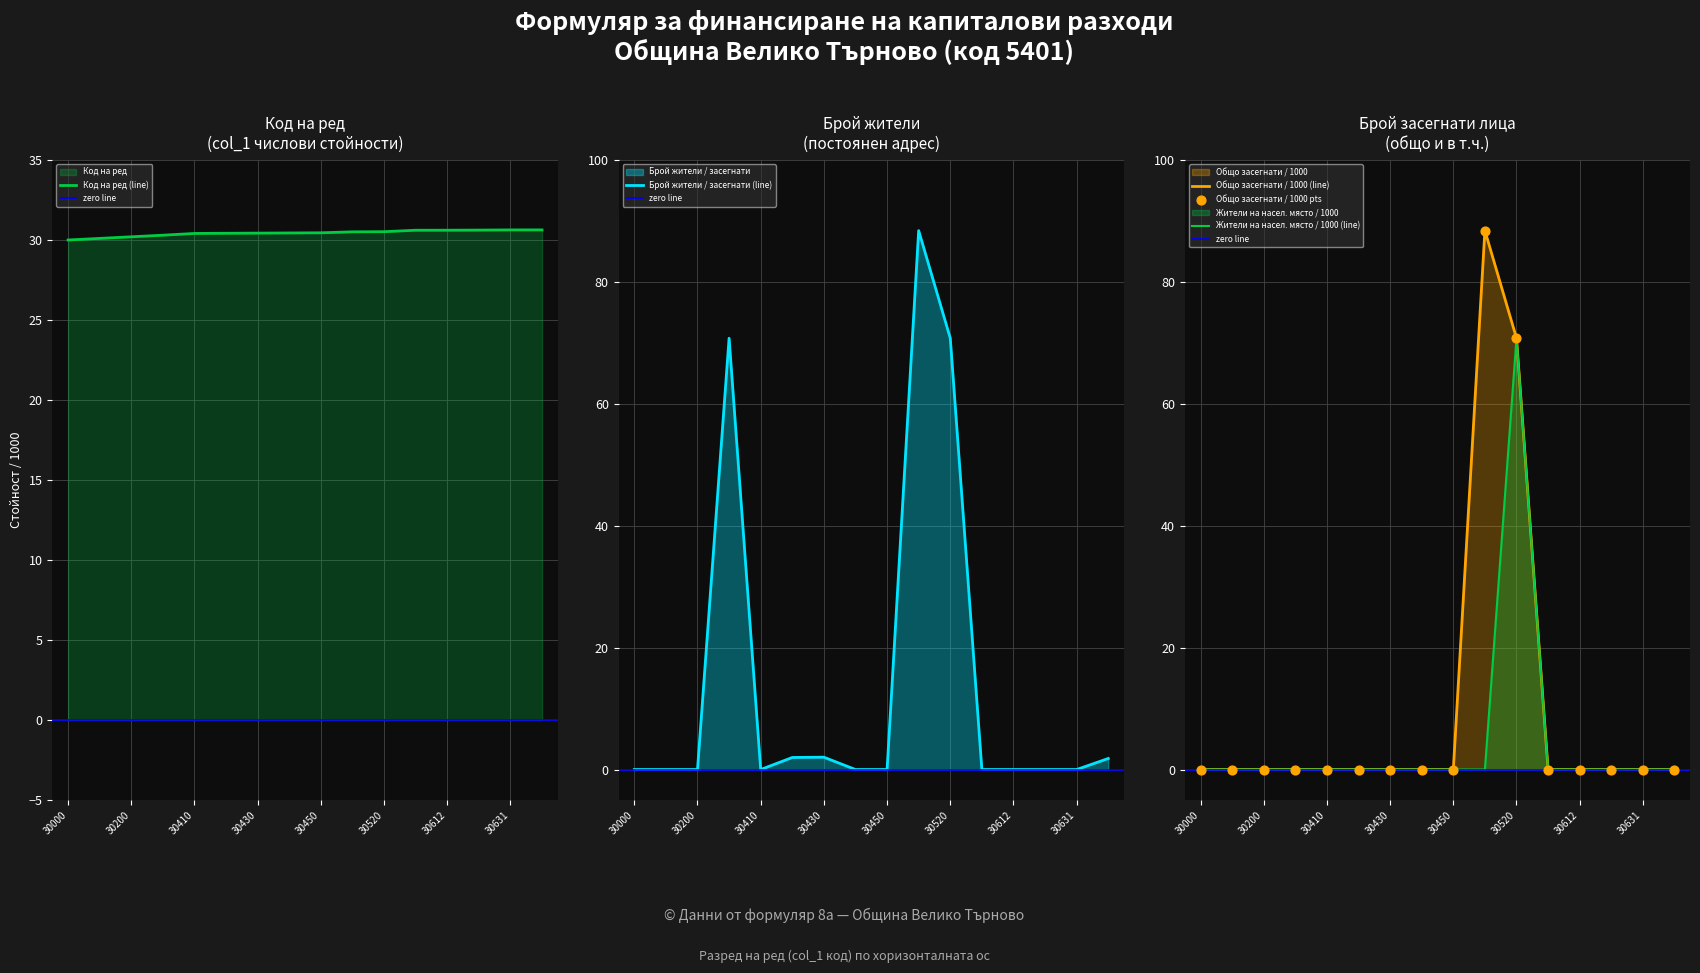

At how many categories does at least one series exceed 35?

3